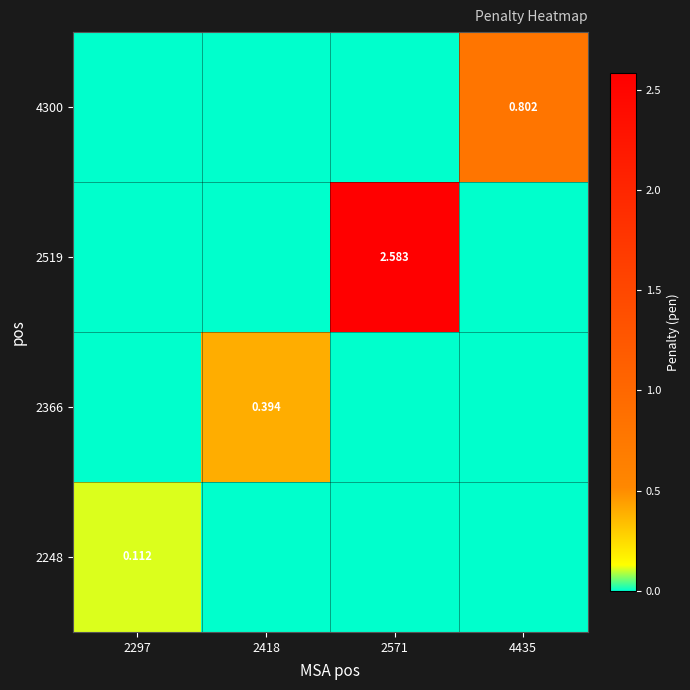

Is the value of 2248 at 2297 greater than the value of 2519 at 2571?

No